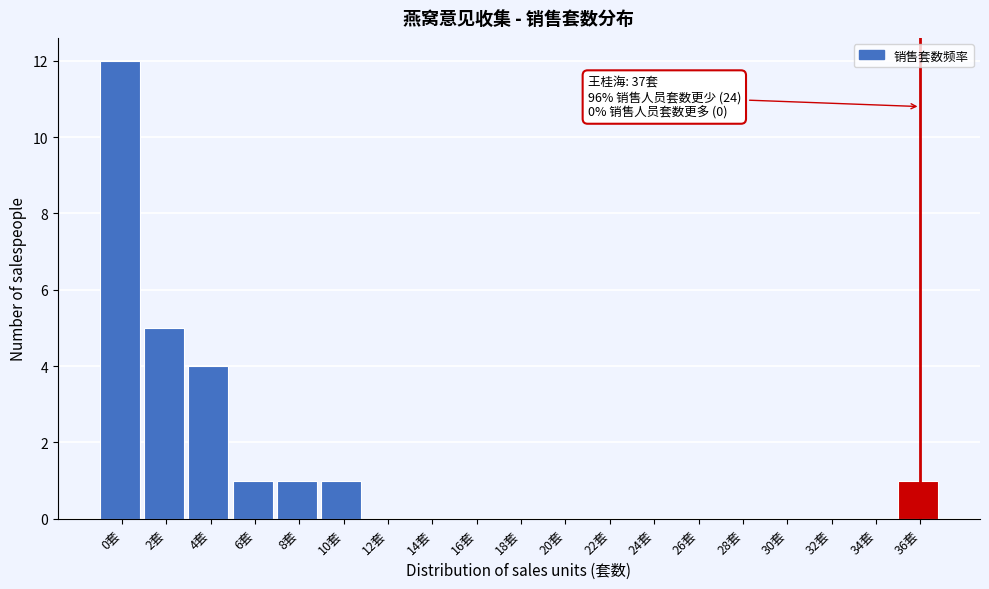

Reading right to left, what are all the values shown in this chart?

36套=1	34套=0	32套=0	30套=0	28套=0	26套=0	24套=0	22套=0	20套=0	18套=0	16套=0	14套=0	12套=0	10套=1	8套=1	6套=1	4套=4	2套=5	0套=12